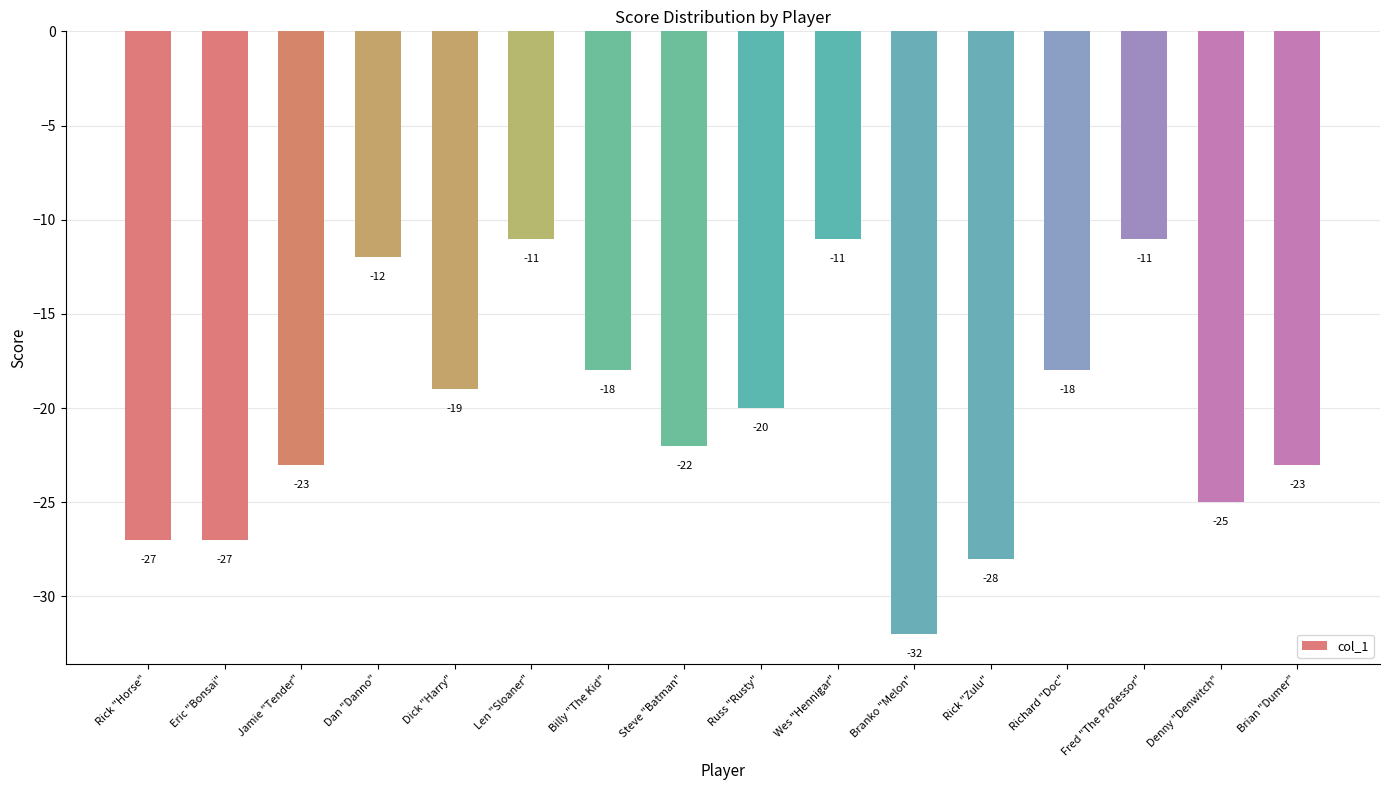

What is the approximate value at Wes "Hennigar"?

-11